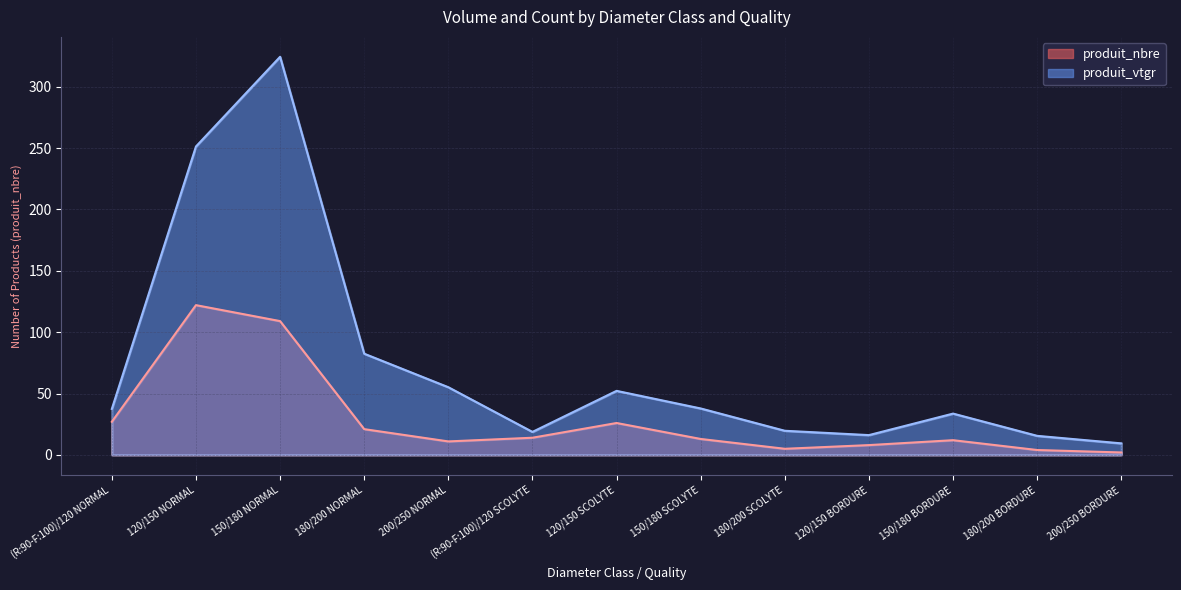

Which category has the highest value in the produit_nbre series?

120/150 NORMAL